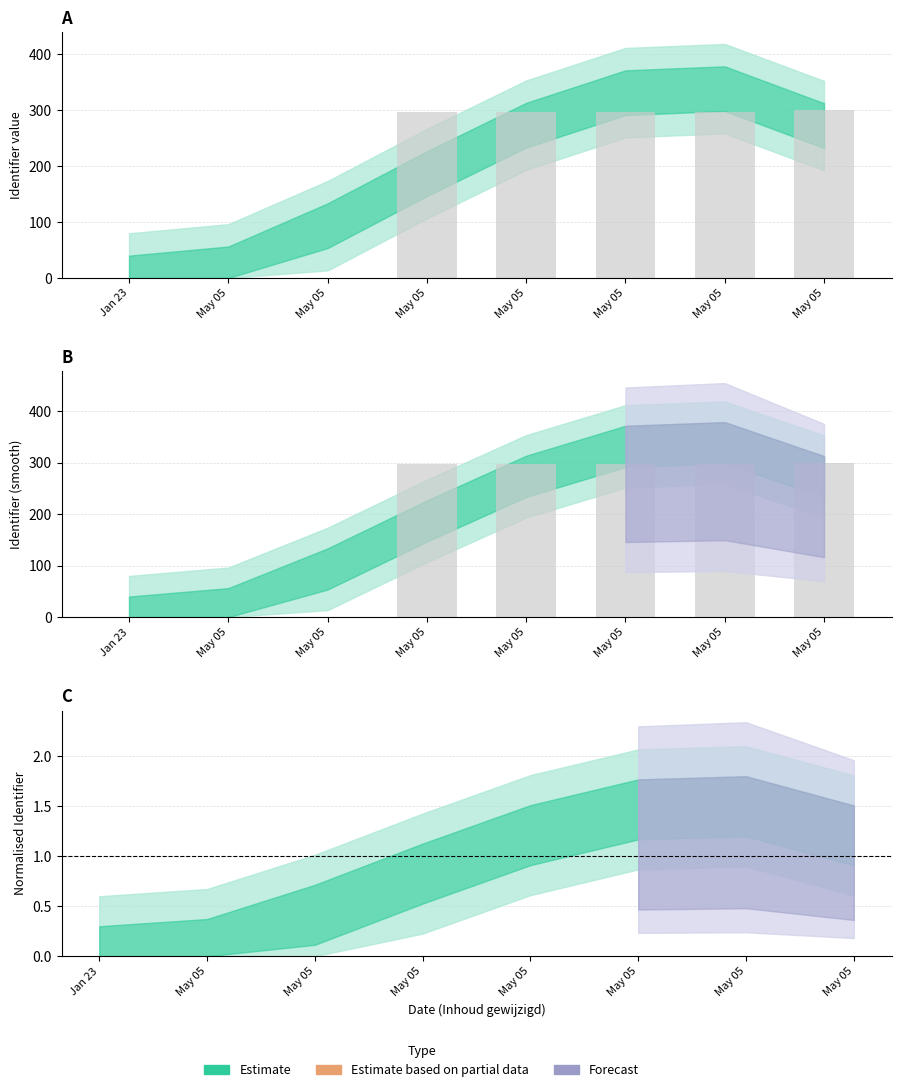

What is the difference between the maximum and minimum values?

300.0